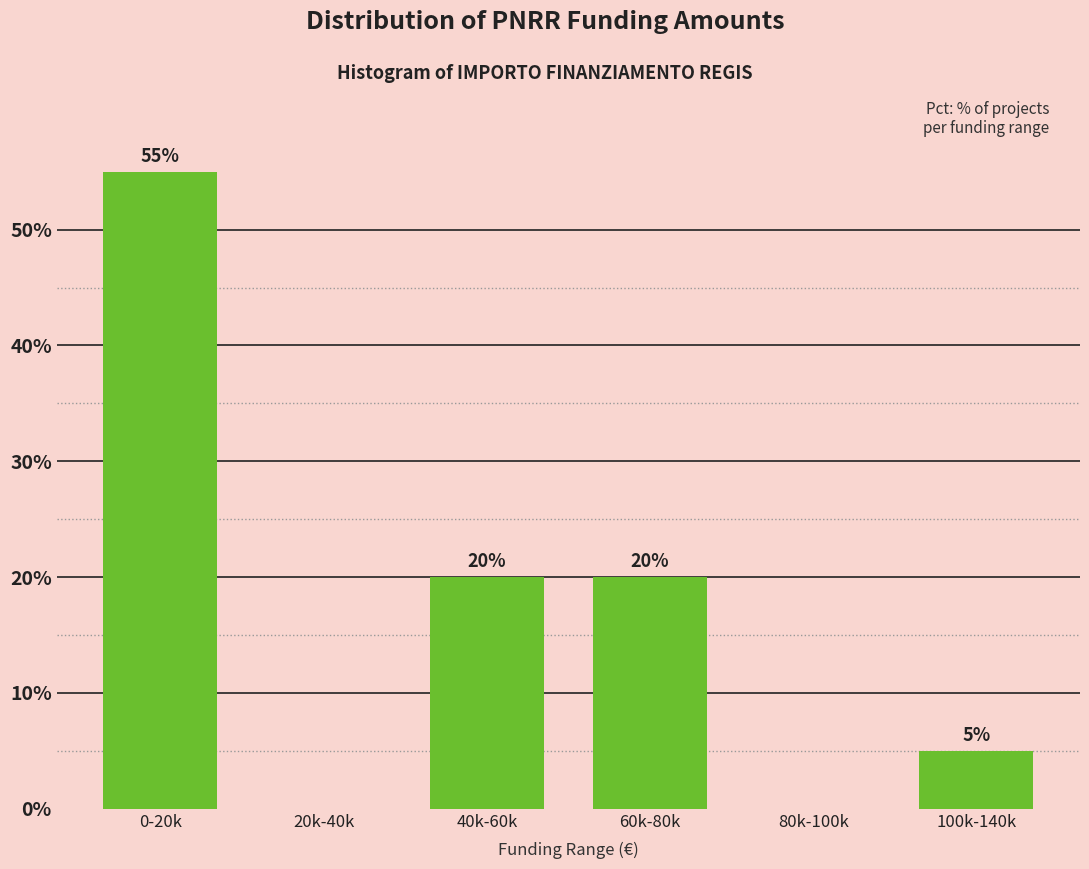

Reading left to right, list all the values displayed in this chart.

0-20k=55.0	20k-40k=0.0	40k-60k=20.0	60k-80k=20.0	80k-100k=0.0	100k-140k=5.0